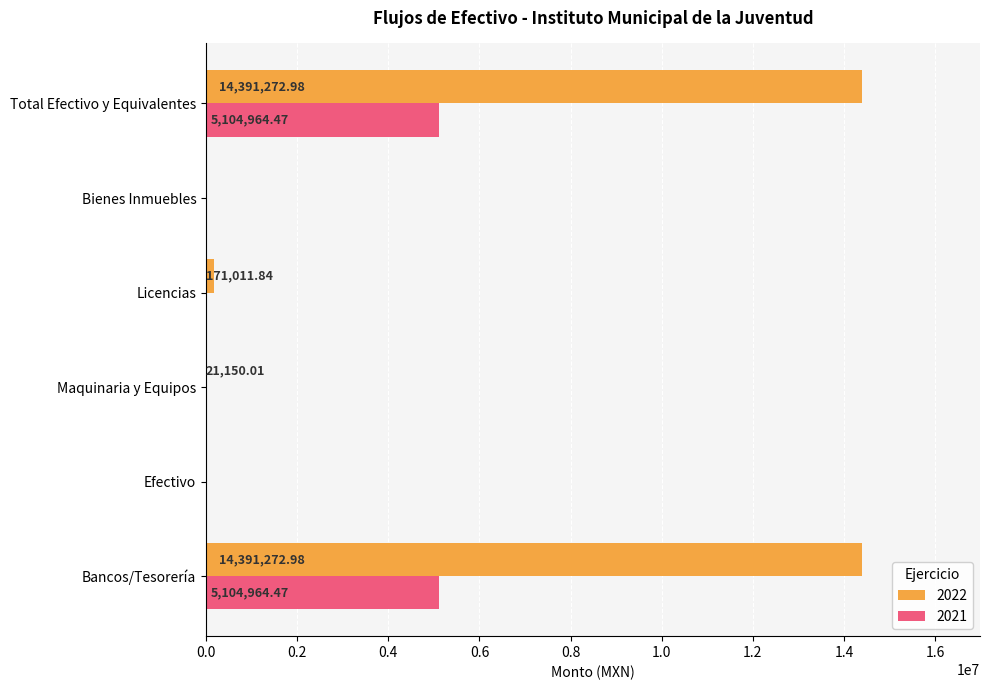

What is the sum of all 2022 values?

28974707.8